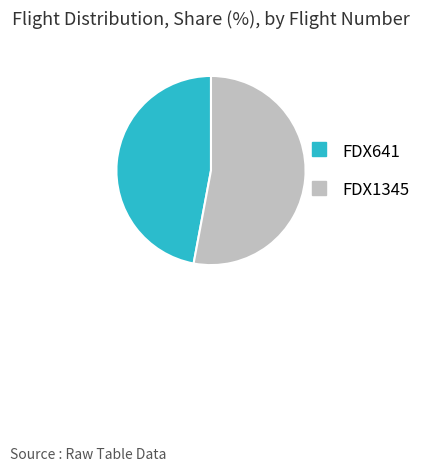

True or false: FDX1345 accounts for 45% of the total.

False